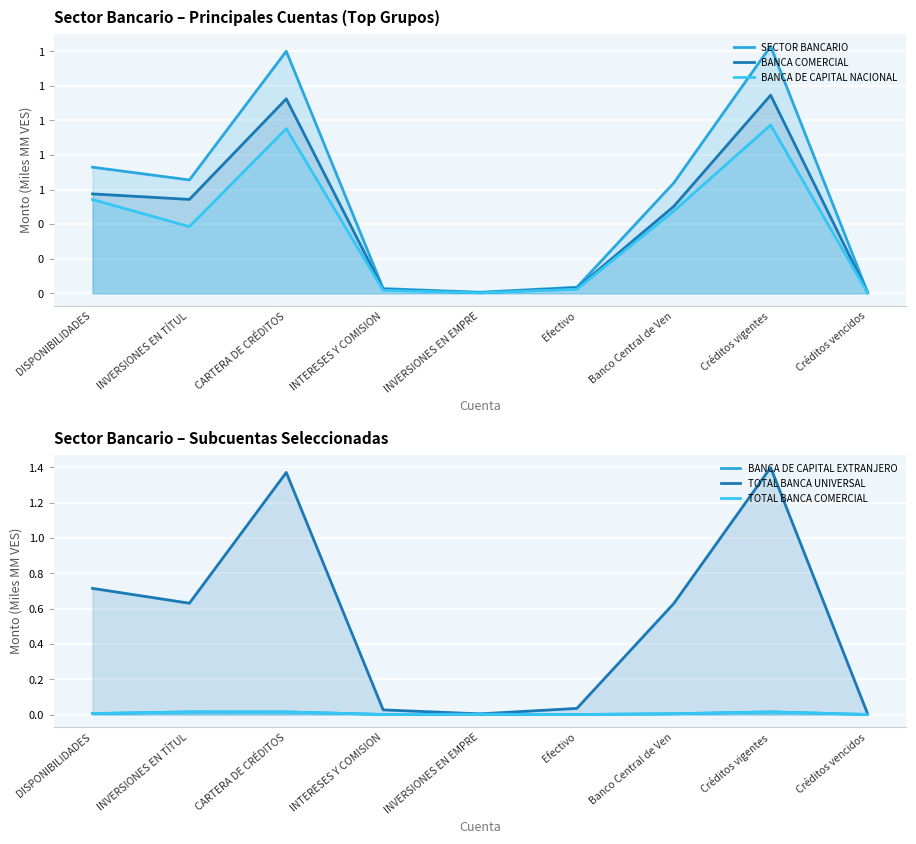

How many lines are shown in the chart?

6